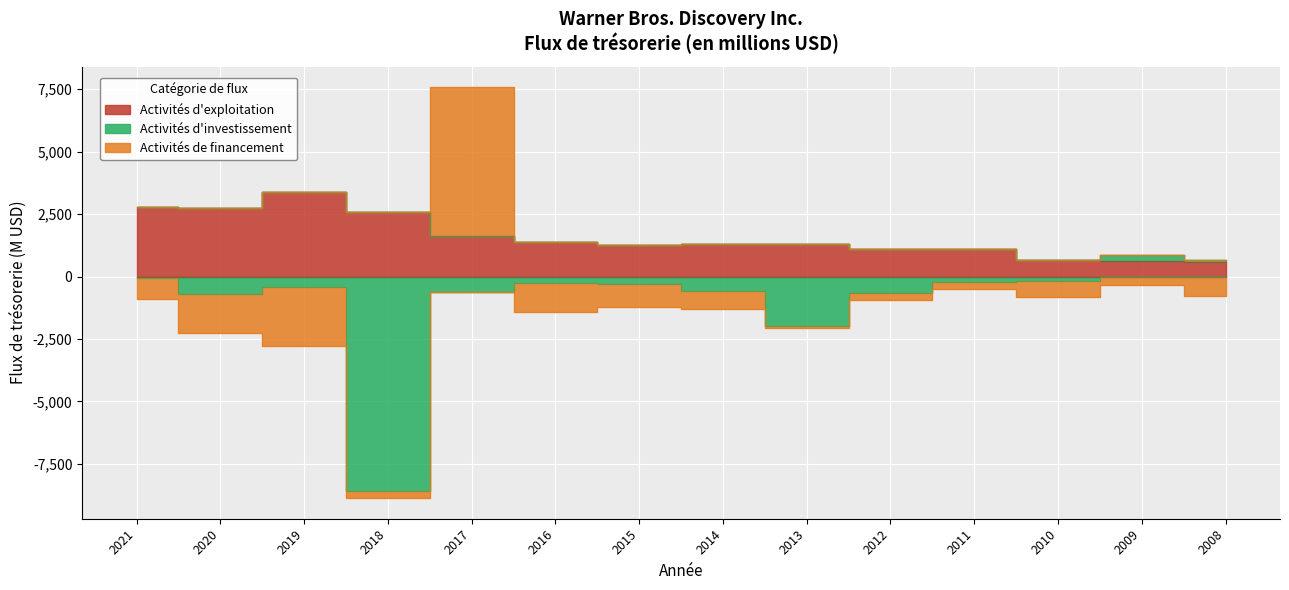

True or false: Flux de trésorerie liés aux activités d'exploitation and Flux de trésorerie (utilisés dans) provenant des activités d'investissement cross at least once.

False